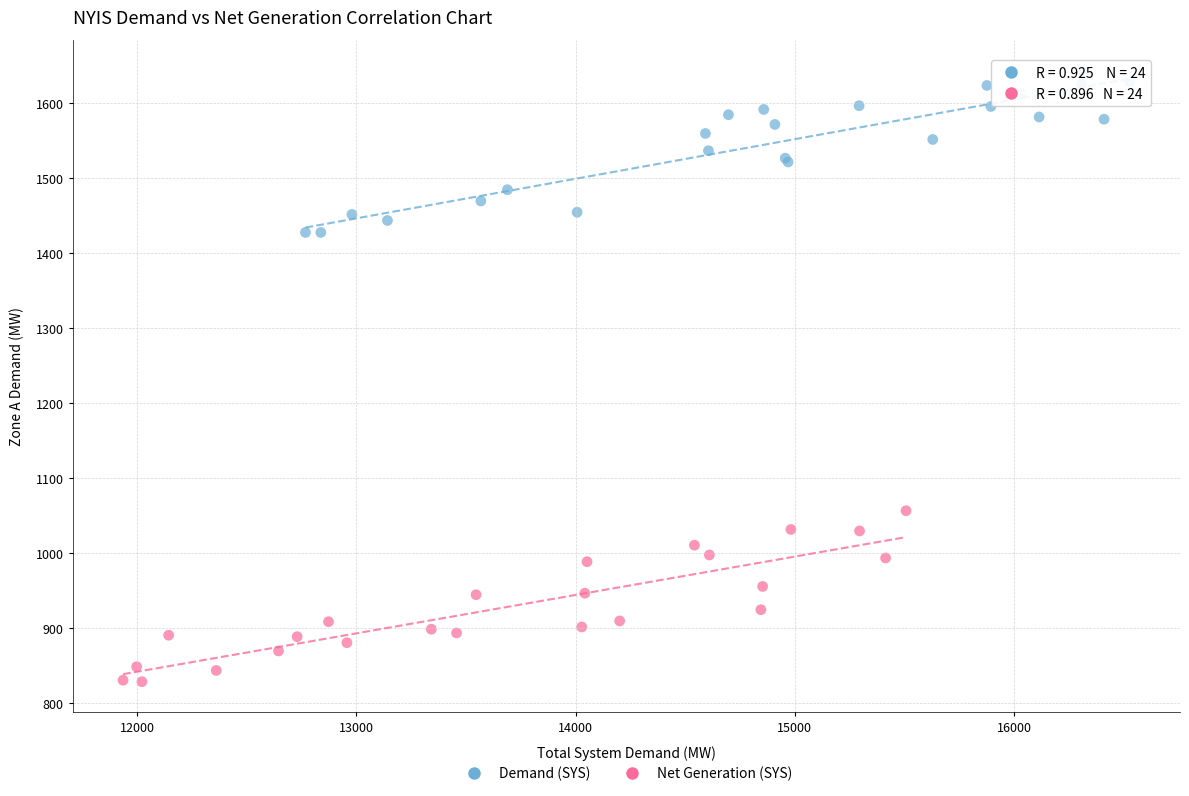

What are all the series names shown in the legend?

Demand (SYS), Net Generation (SYS)